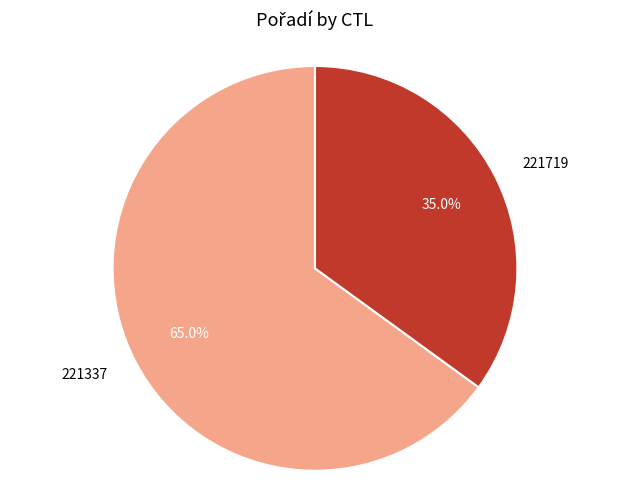

Is it true that 221719 is 35% of the pie?

True